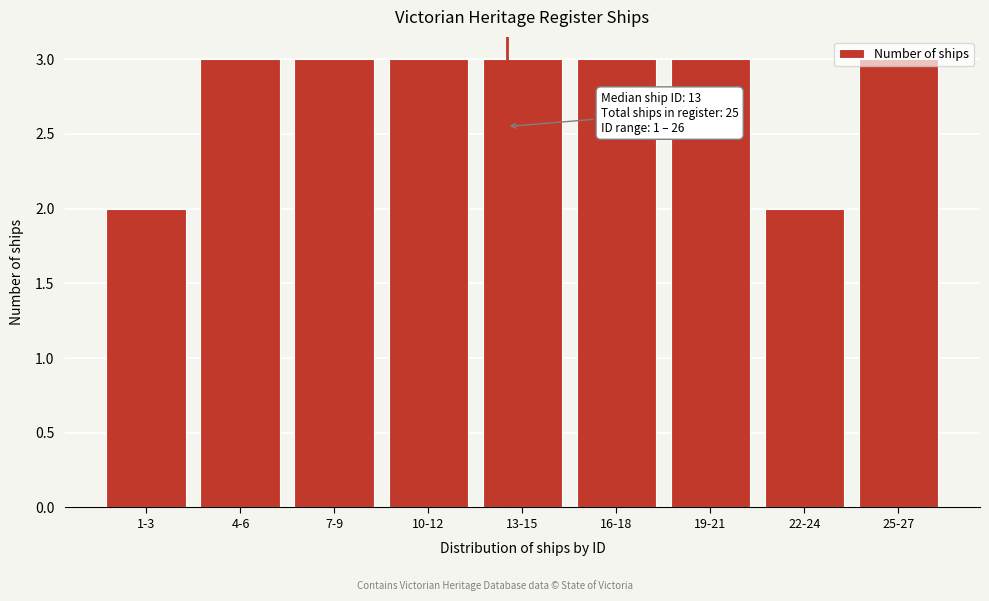

What position from the left is 25-27?

9